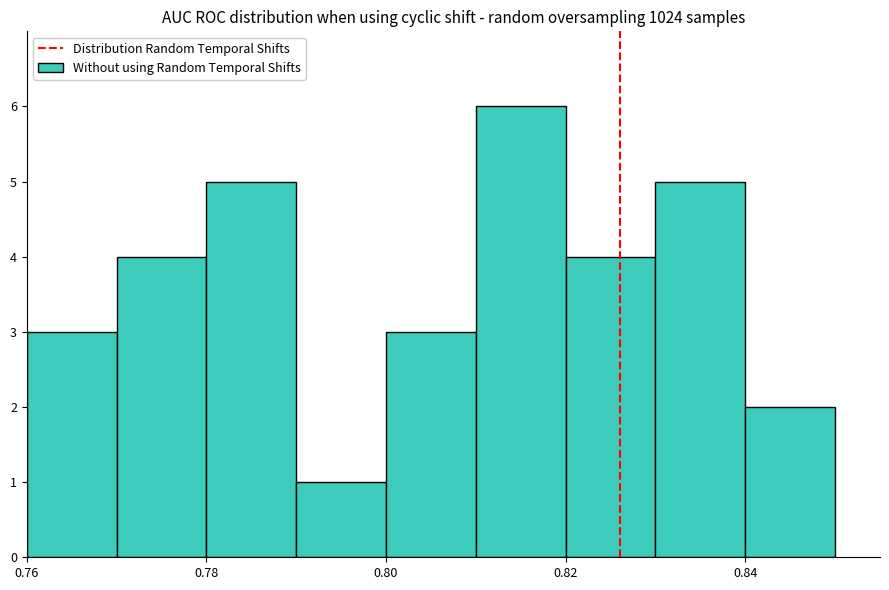

Which range on the x-axis has the tallest bar?

0.81 to 0.82